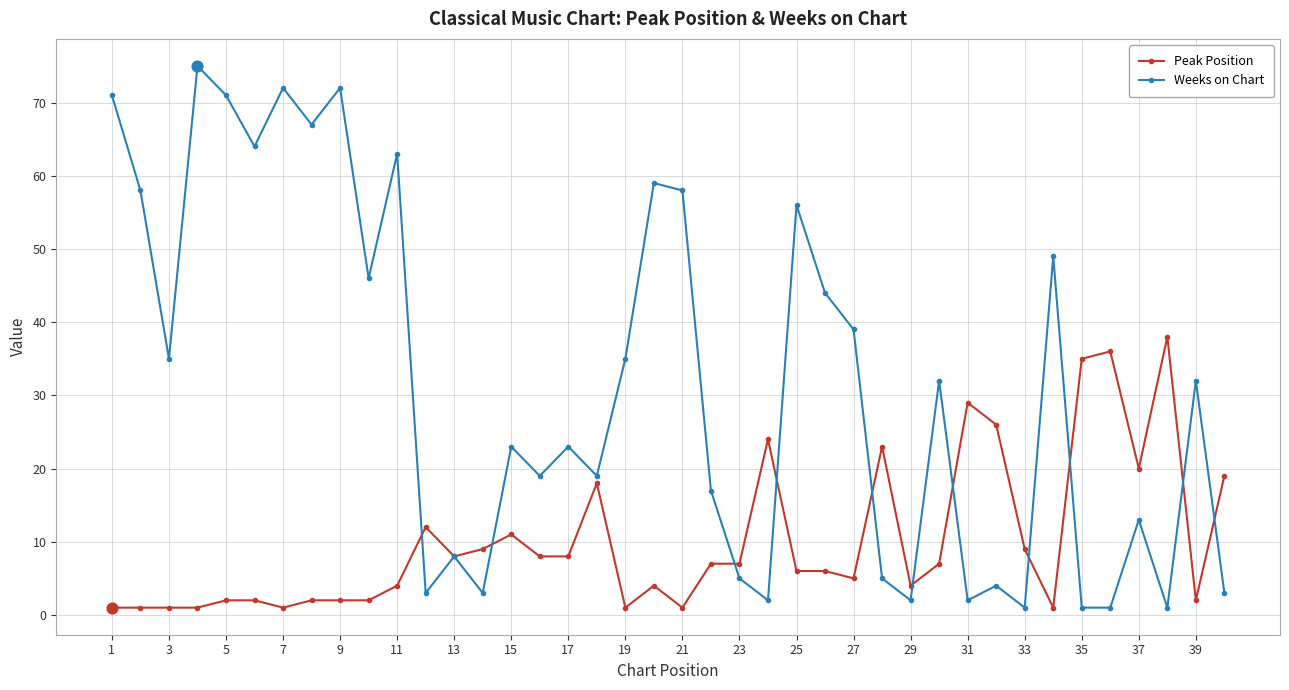

At how many categories does at least one series exceed 34?

21